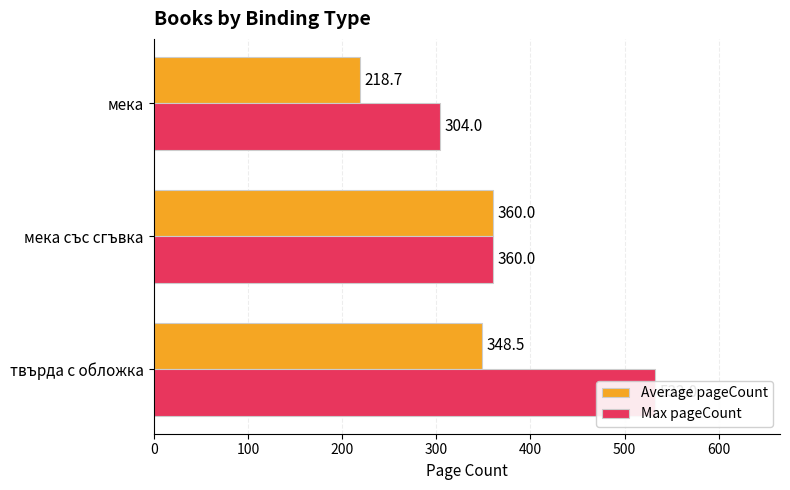

What are all the series names shown in the legend?

Average pageCount, Max pageCount